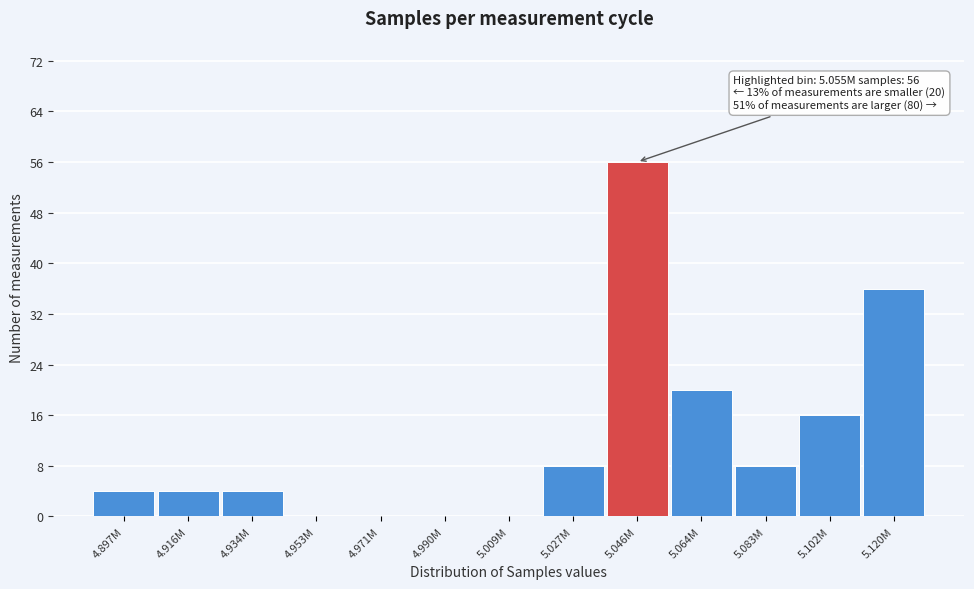

Reading left to right, extract all data points from this chart.

4.897M=4	4.916M=4	4.934M=4	4.953M=0	4.971M=0	4.990M=0	5.009M=0	5.027M=8	5.046M=56	5.064M=20	5.083M=8	5.102M=16	5.120M=36